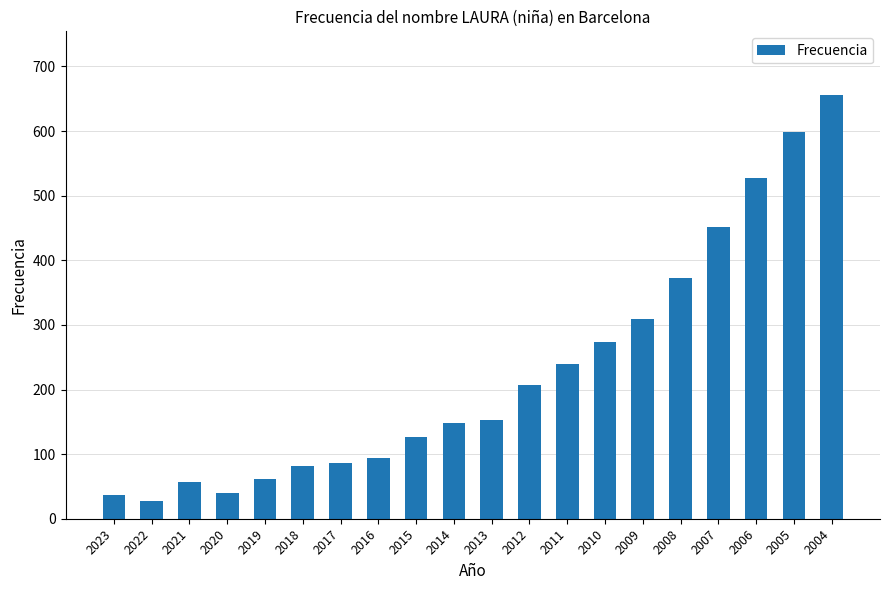

What is the value of the 14th bar from the left?

273